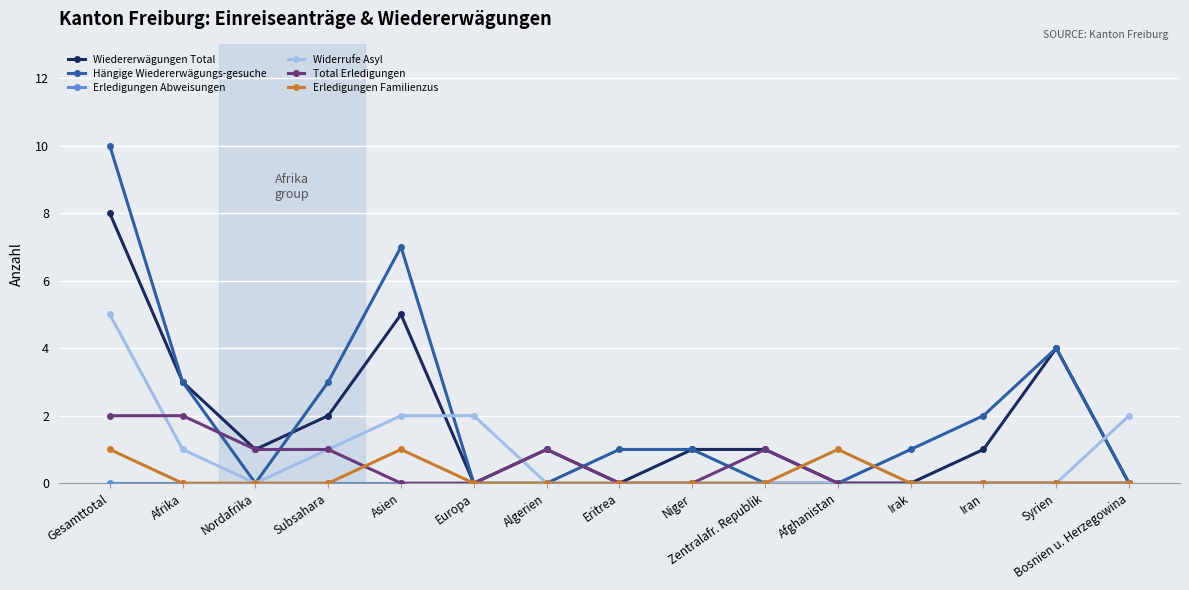

What position from the left is Subsahara?

4